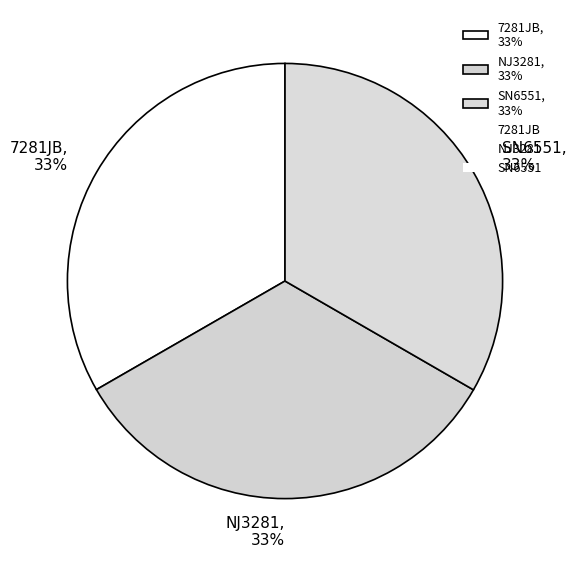

What percentage is the NJ3281 slice, to the nearest percent?

33%